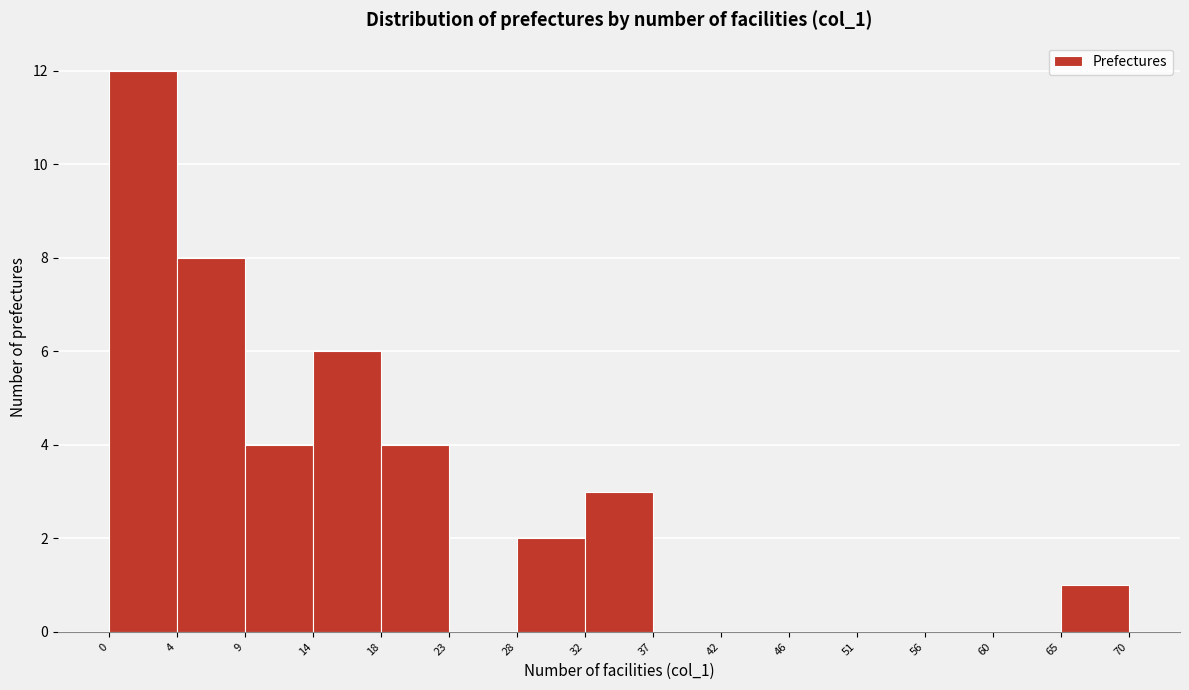

Reading left to right, list every bar in this chart as the range it spans on the x-axis followed by its height. The values are not printed on the chart, so give them approximately, as read against the axis.

0 to 4: 12
4 to 9: 8
9 to 14: 4
14 to 18: 6
18 to 23: 4
23 to 28: 0
28 to 32: 2
32 to 37: 3
37 to 42: 0
42 to 46: 0
46 to 51: 0
51 to 56: 0
56 to 60: 0
60 to 65: 0
65 to 70: 1